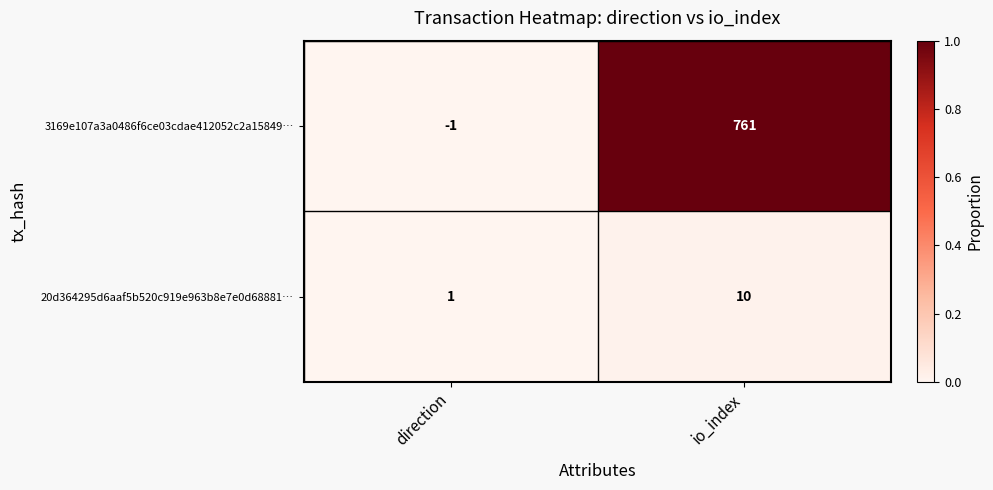

Is it true that 20d364295d6aaf5b520c919e963b8e7e0d68881… equals 10 at io_index?

True